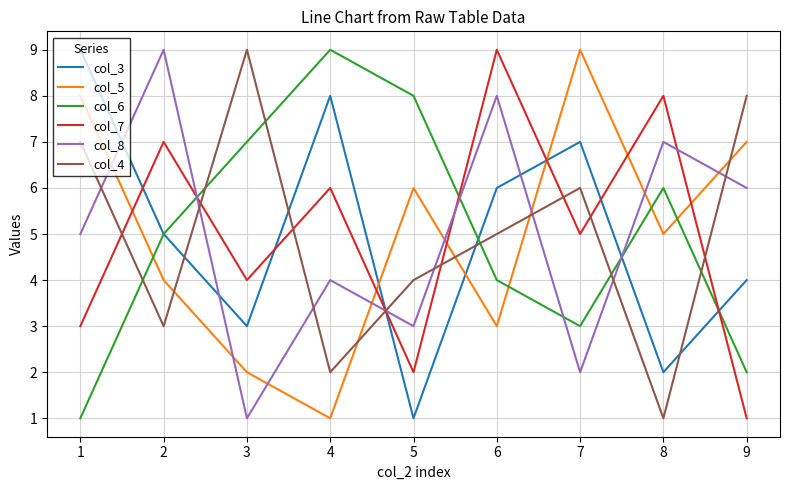

In col_6, how many points are lower than both neighbors (excluding endpoints)?

1